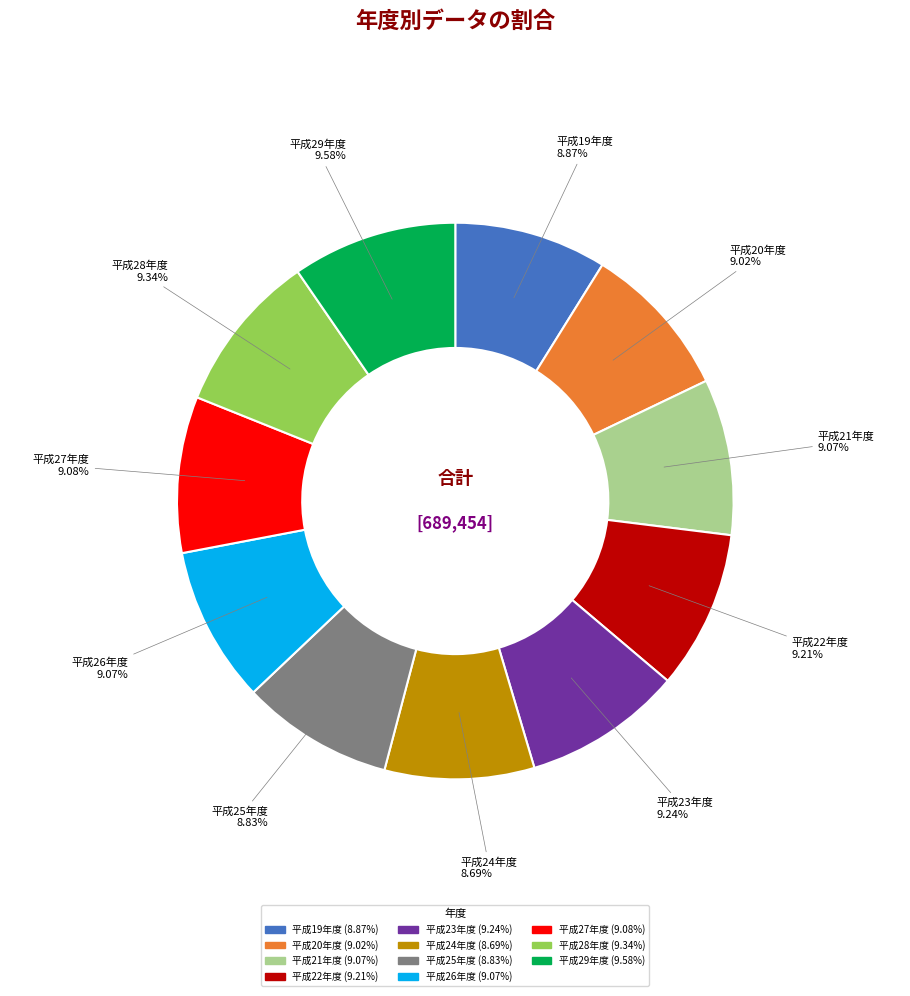

The 平成26年度 slice represents 1% of the pie. True or false?

False